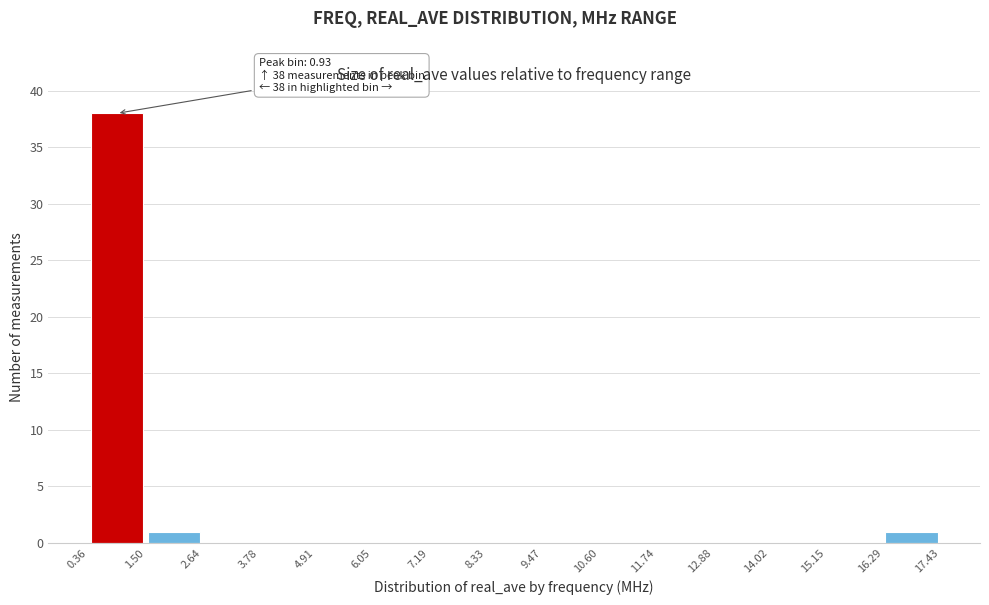

Over which range of the x-axis is the bar tallest?

0.36 to 1.50